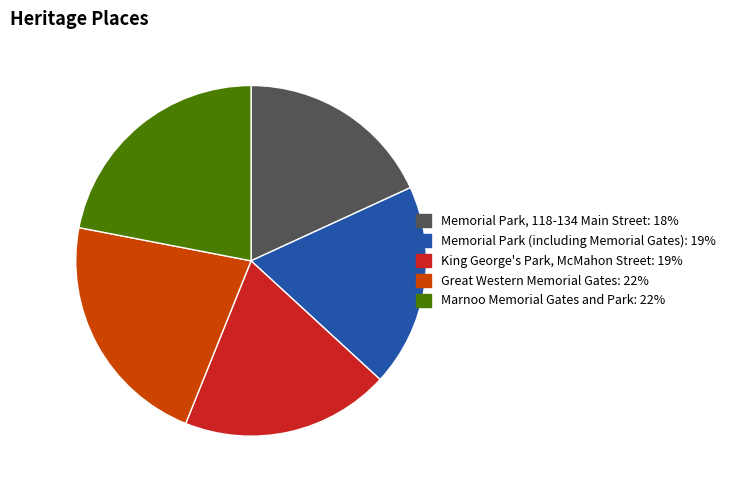

Combined, do Memorial Park, 118-134 Main Street and Memorial Park (including Memorial Gates) account for over 50%?

No